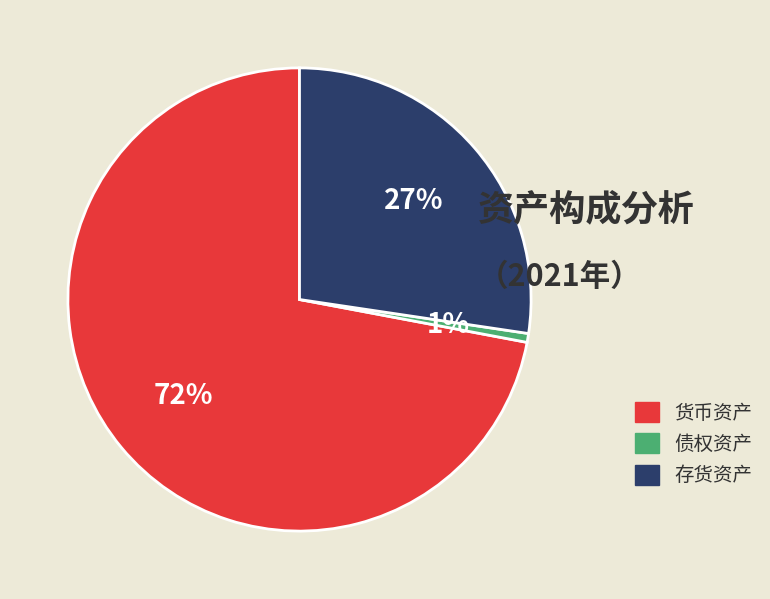

Which slice is the smallest?

债权资产